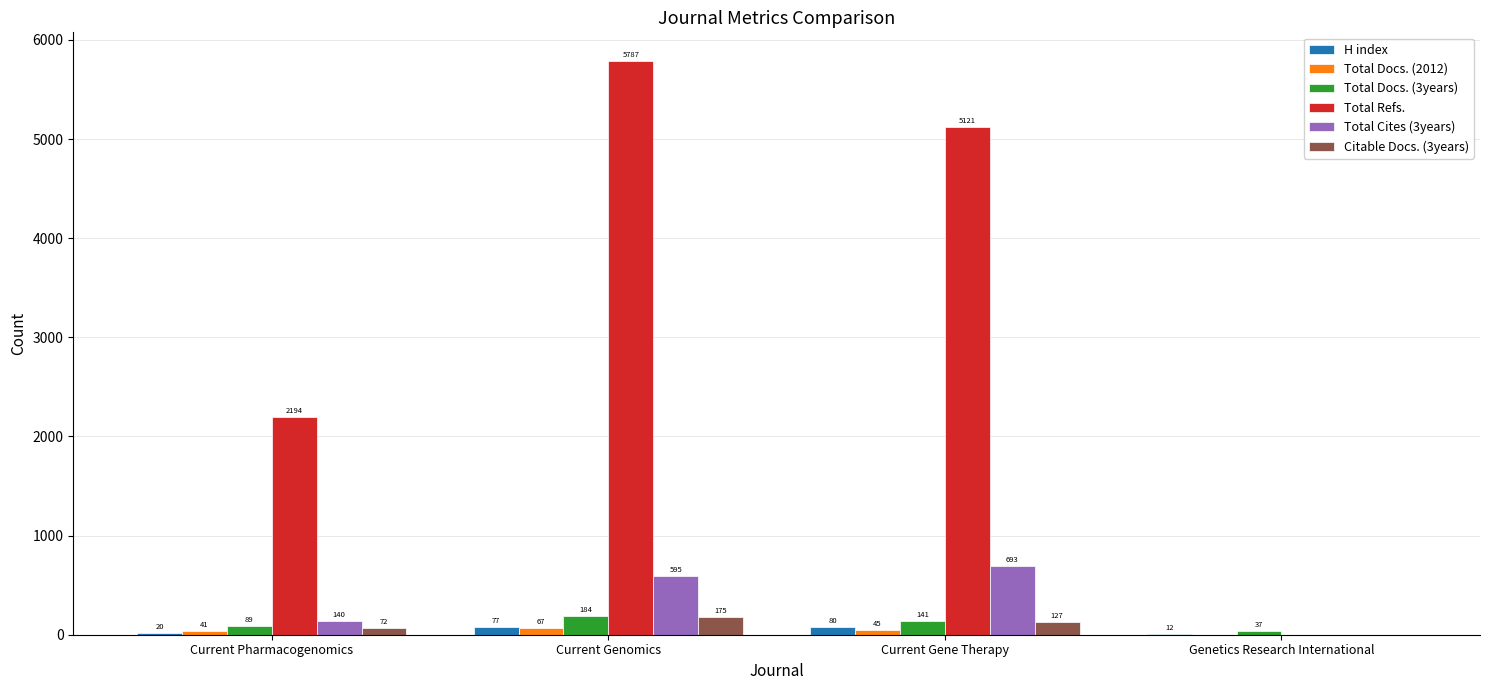

Is it true that Total Docs. (3years) equals 89 at Current Pharmacogenomics?

True